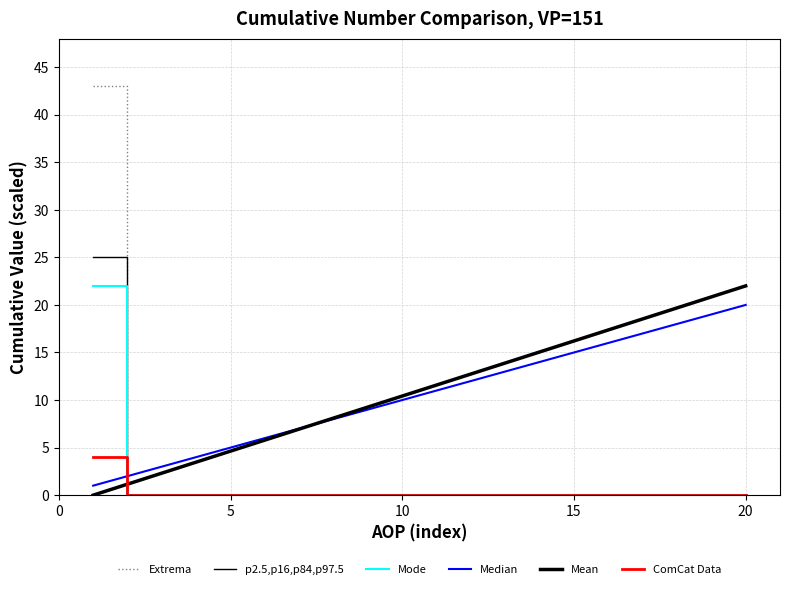

How many lines are shown in the chart?

6